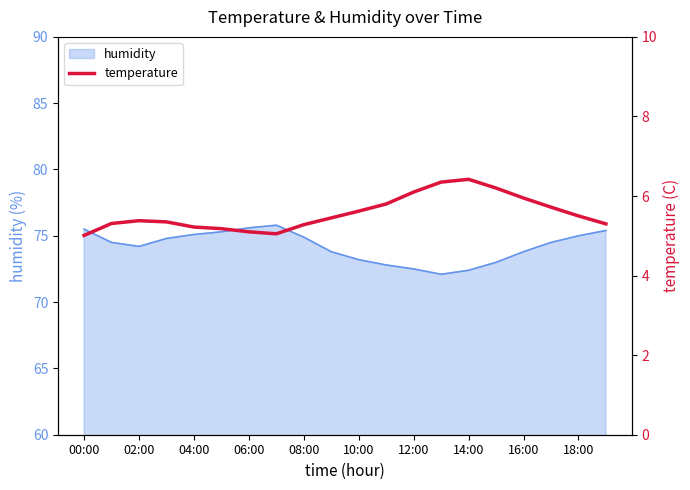

True or false: there are more than 2 points higher than both neighbors.

False